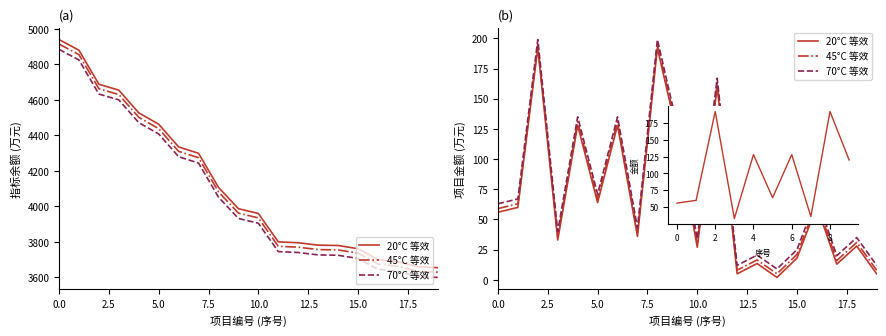

What is the total value across all series at 20.0?

586.0